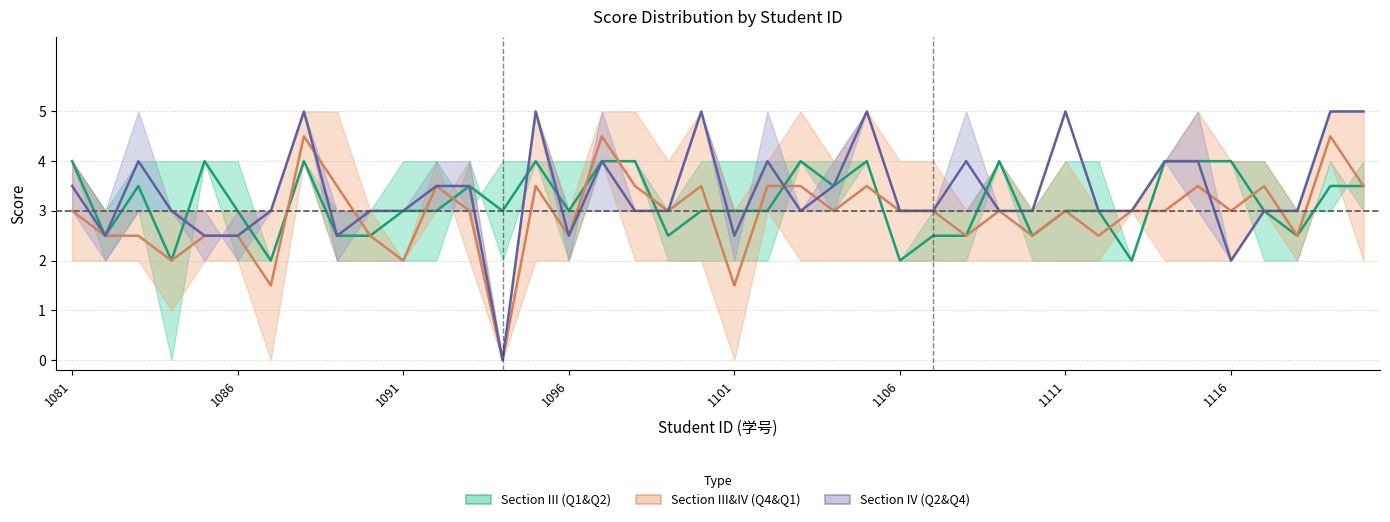

The value of 四.1(5分) at 2023101106 is 2. True or false?

False